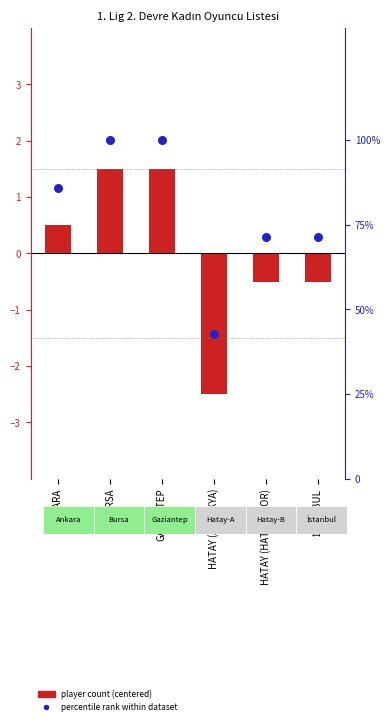

What is the change in value from GAZİANTEP to HATAY (HATAY SPOR)?

-28.6